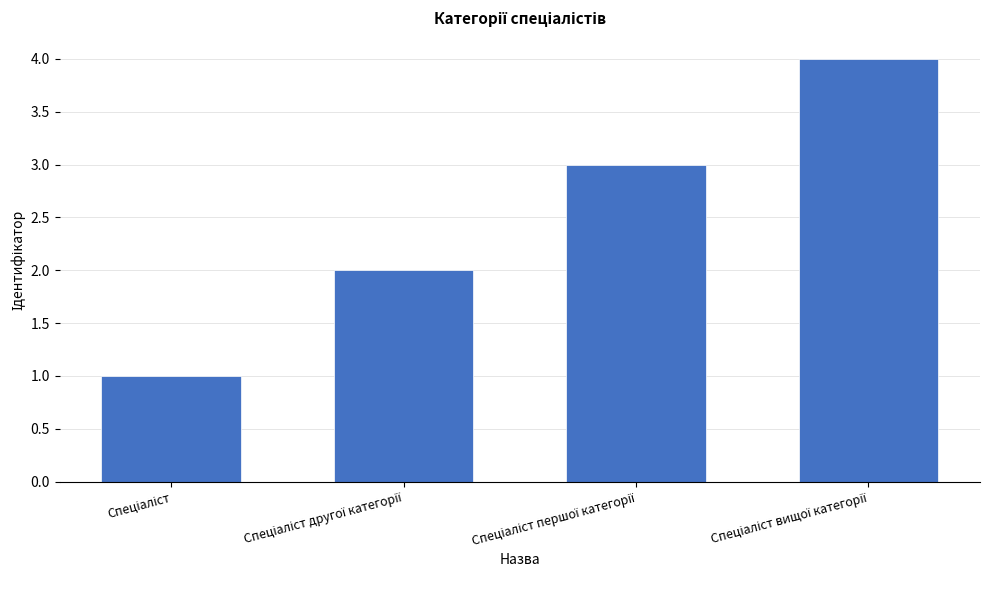

What is the sum of all values?

10